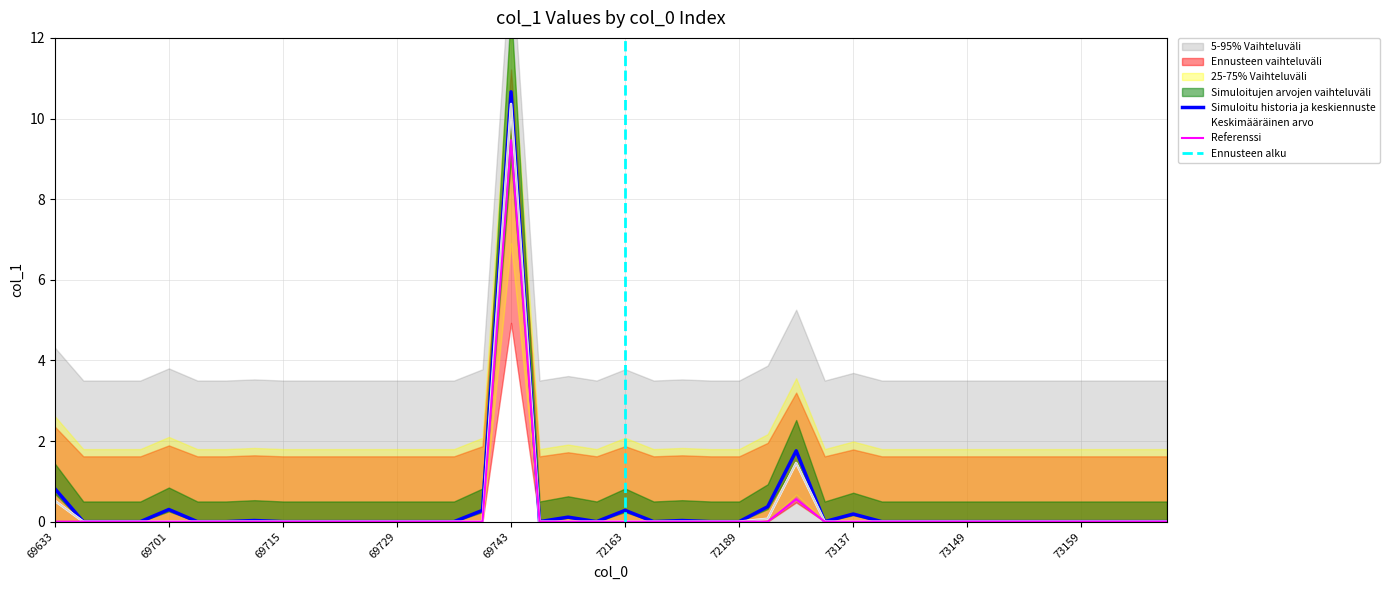

At which category does the data reach its first local valley?

69749